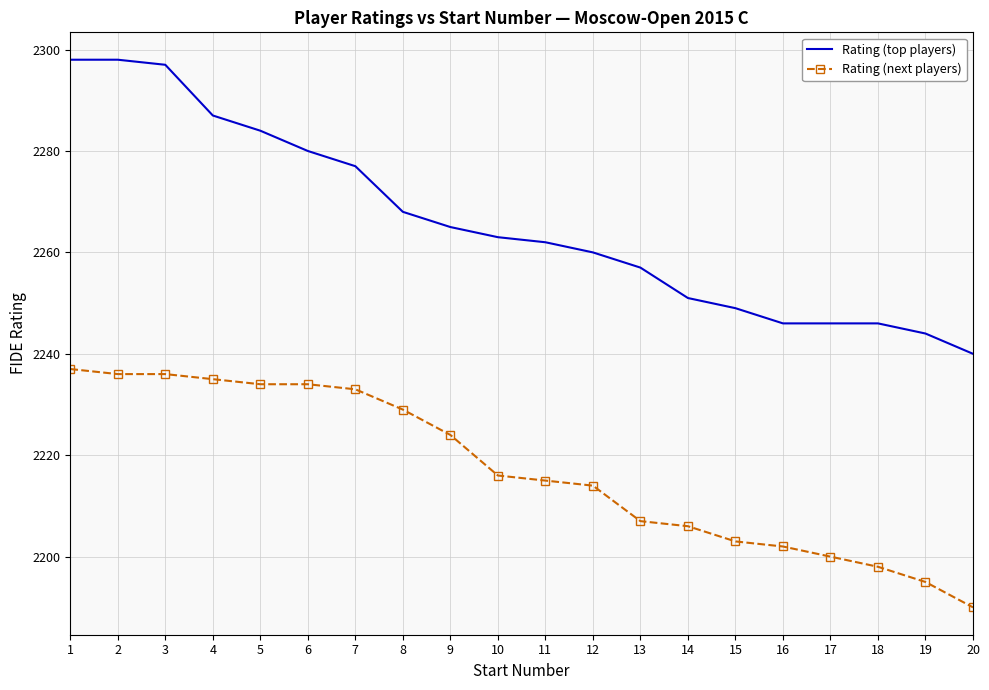

Which series changed the most between 3 and 6?

Rating (top players)